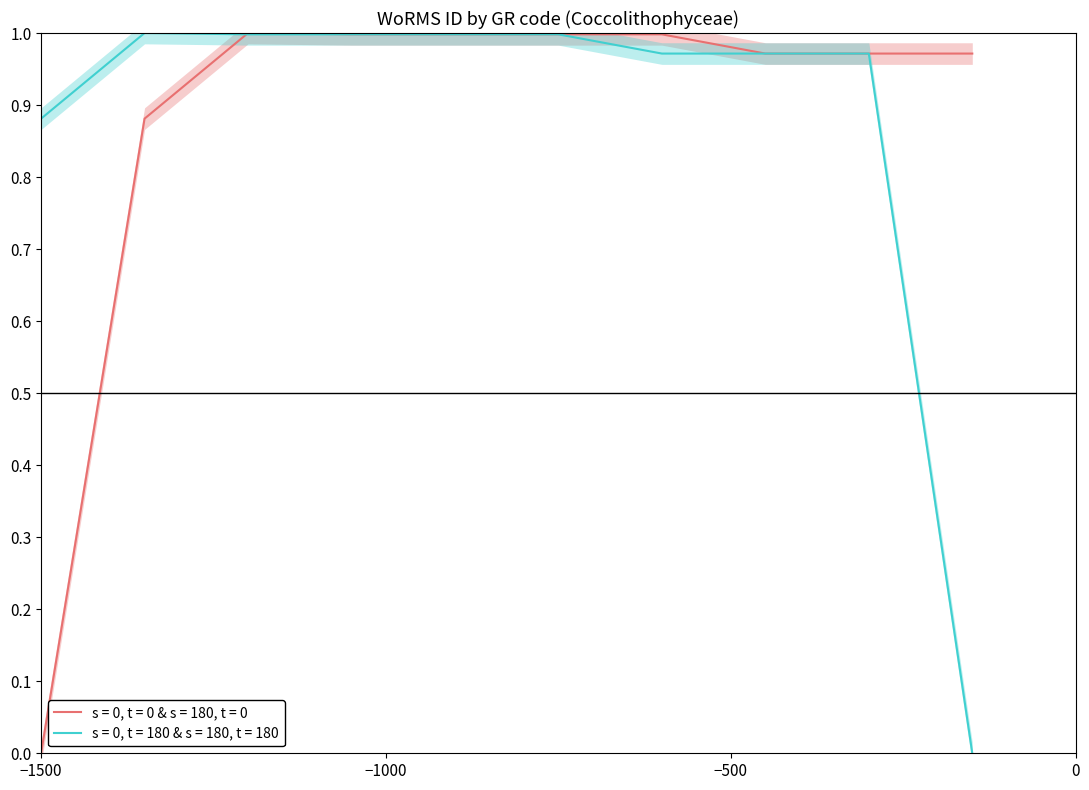

Does the chart display data point markers on the line(s)?

No